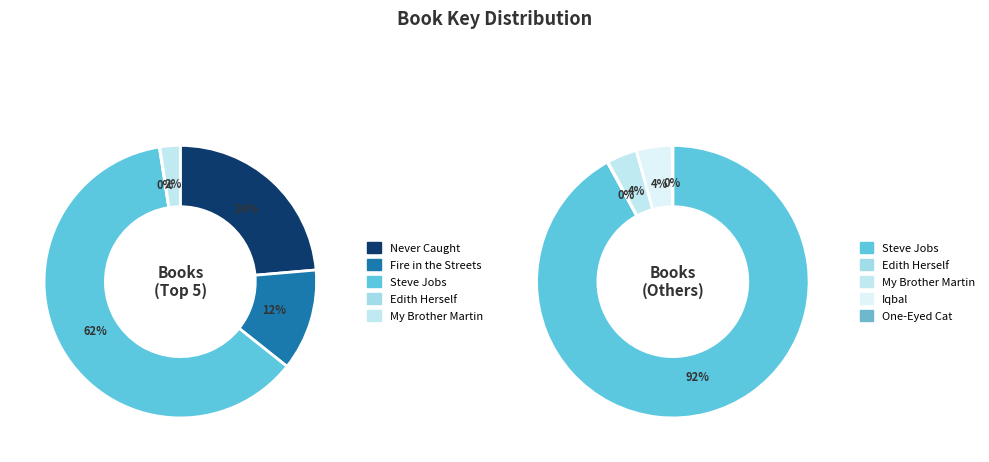

To the nearest percent, what is the difference between the largest and smallest slice percentages?

60%